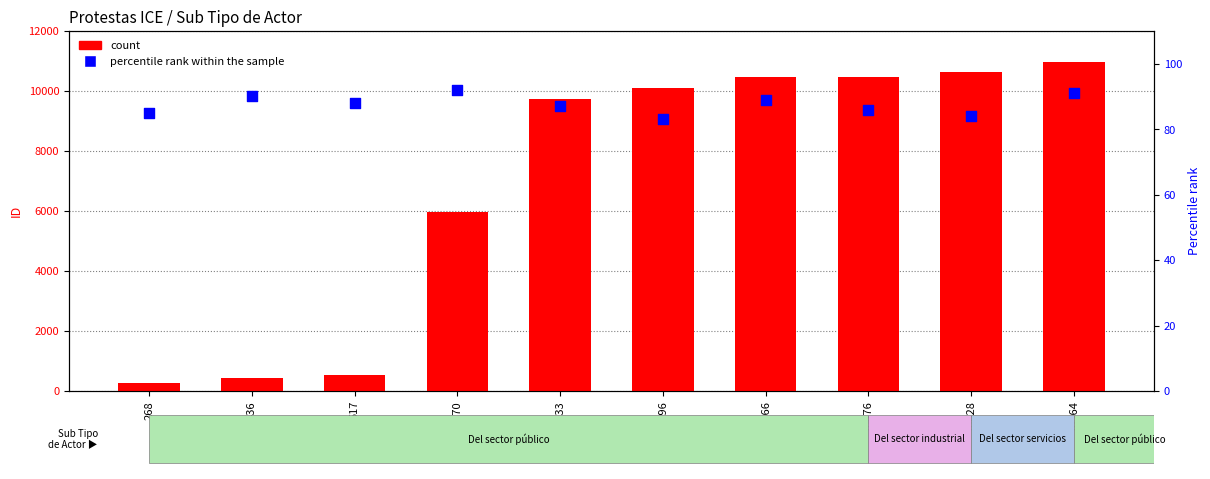

At how many categories does at least one series exceed 615?

7